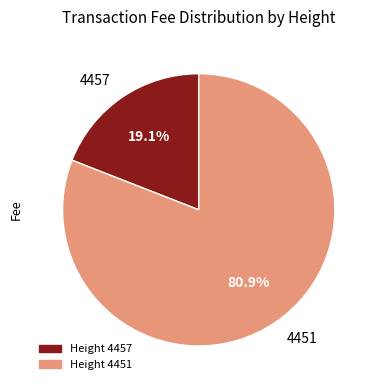

How much of the chart is everything except 4457?

80.9%